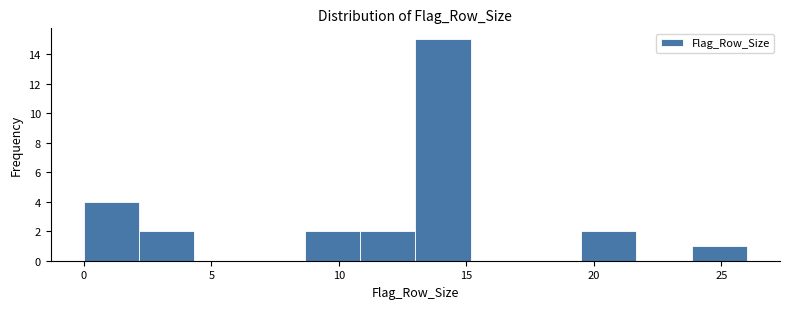

Reading left to right, list every bar in this chart as the range it spans on the x-axis followed by its height. Neither the bar edges nor the heights are printed on the chart, so give them approximately, as read against the axes.

0.0 to 2.0: 4
2.0 to 4.5: 2
4.5 to 6.5: 0
6.5 to 8.5: 0
8.5 to 11.0: 2
11.0 to 13.0: 2
13.0 to 15.0: 15
15.0 to 17.5: 0
17.5 to 19.5: 0
19.5 to 21.5: 2
21.5 to 24.0: 0
24.0 to 26.0: 1